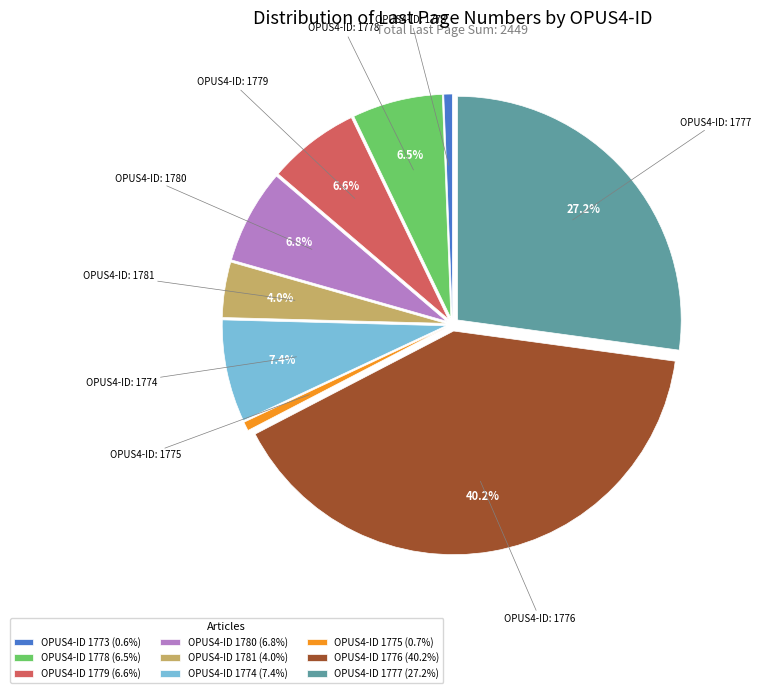

Does OPUS4-ID 1774 (7.4%) represent more than half of the total?

No